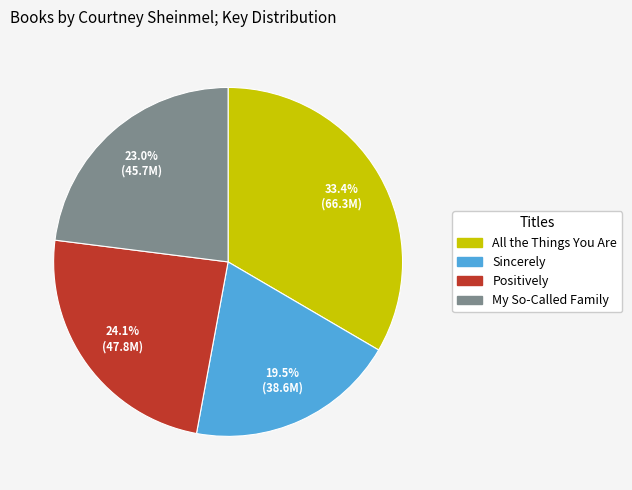

How many slices are in this pie chart?

4